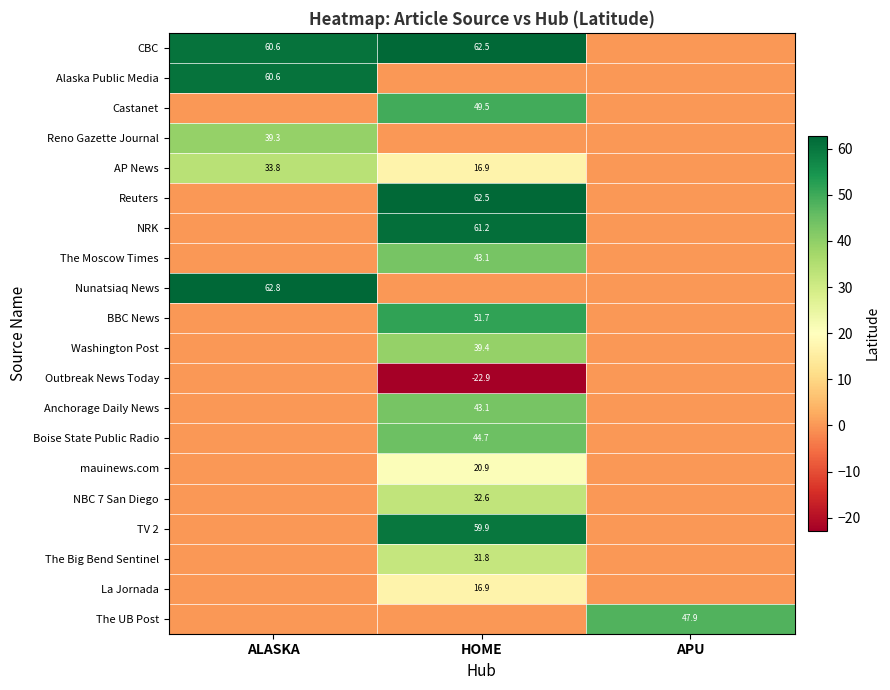

The value of Nunatsiaq News at ALASKA is 16.7. True or false?

False